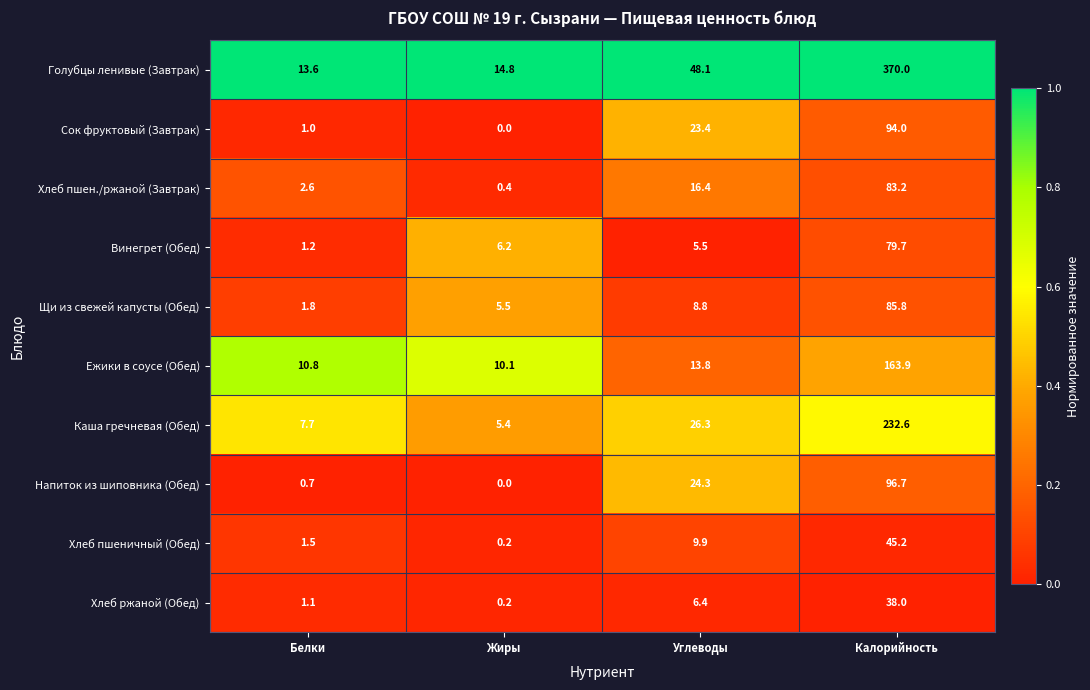

At how many categories does at least one series exceed 0?

4